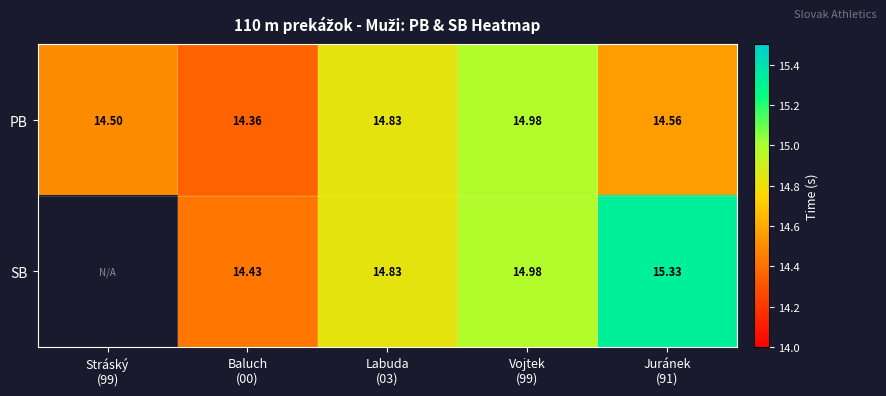

How many data points does each series have?

5